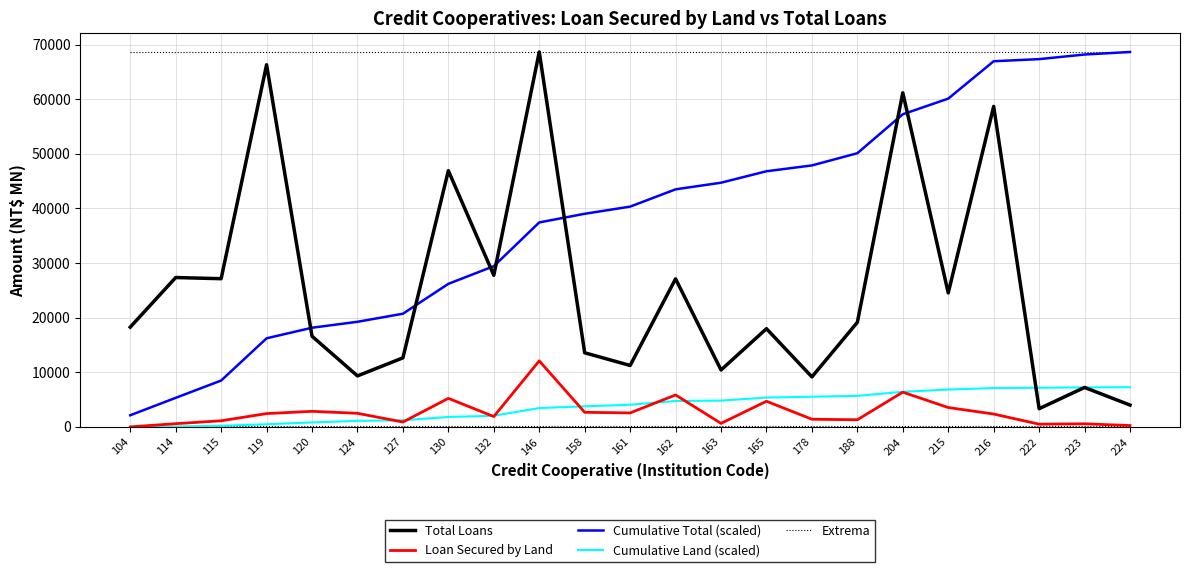

What is the sum of the Cumulative Land (scaled) values at 158 and 178?

9292.1